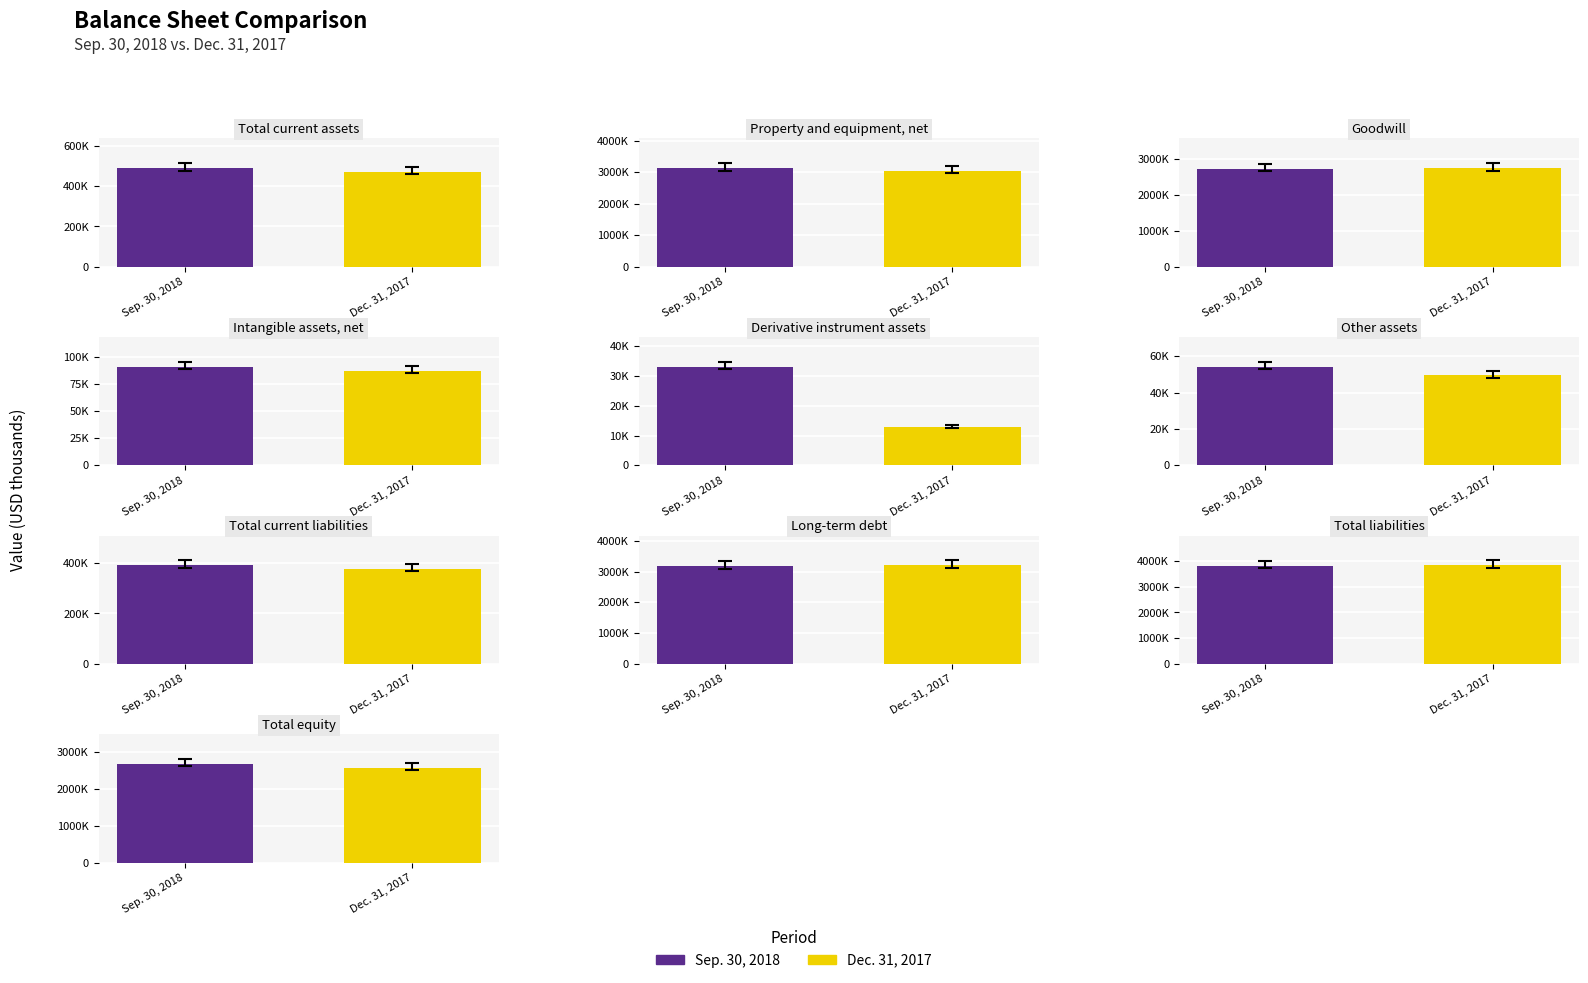

Which series has the largest total across all categories?

Sep. 30, 2018